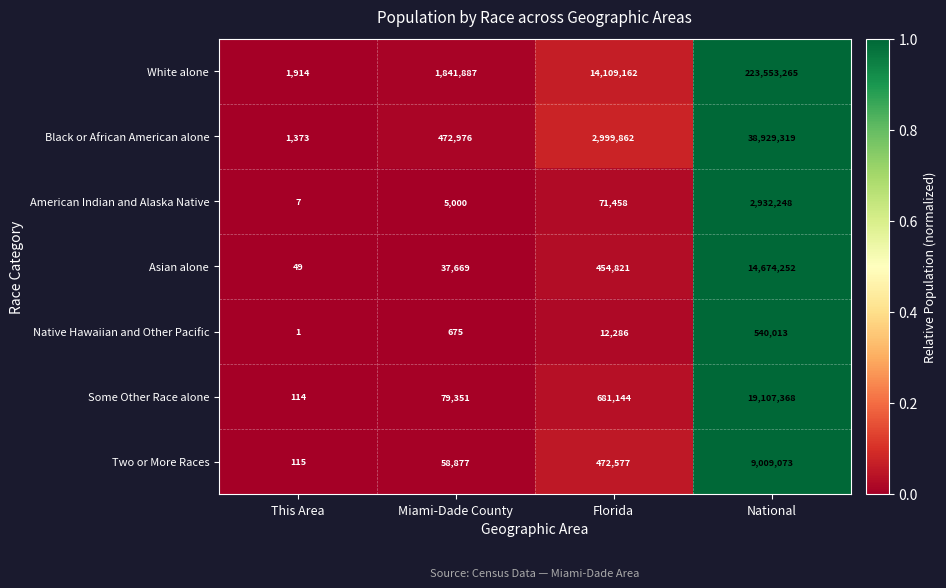

Rank the series at This Area from lowest to highest value.

Native Hawaiian and Other Pacific, American Indian and Alaska Native, Asian alone, Some Other Race alone, Two or More Races, Black or African American alone, White alone